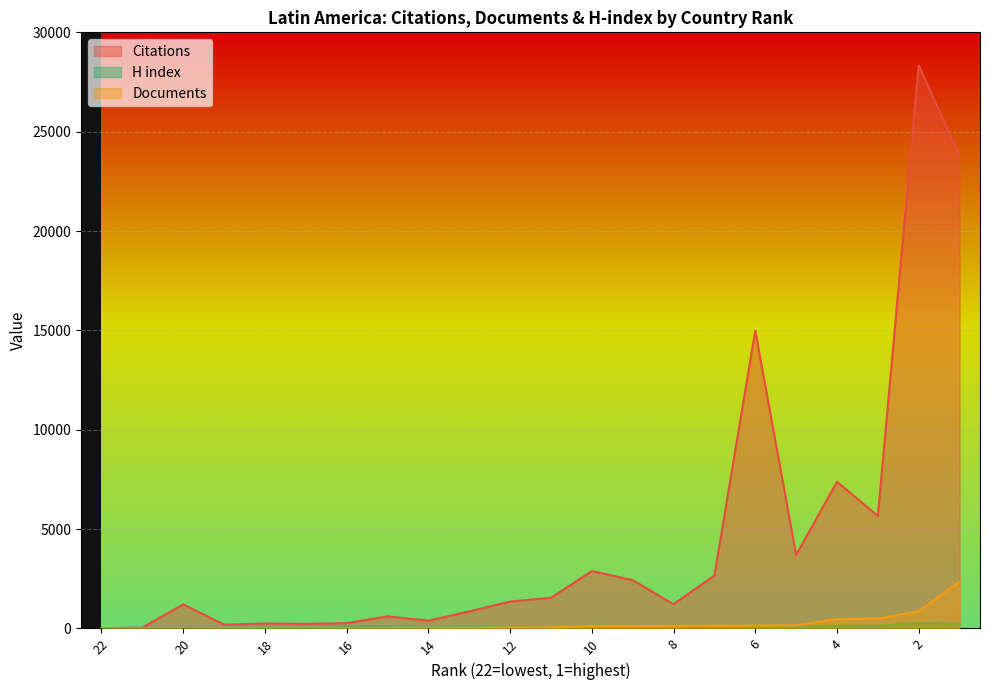

In Citations, how many points are lower than both neighbors (excluding endpoints)?

6